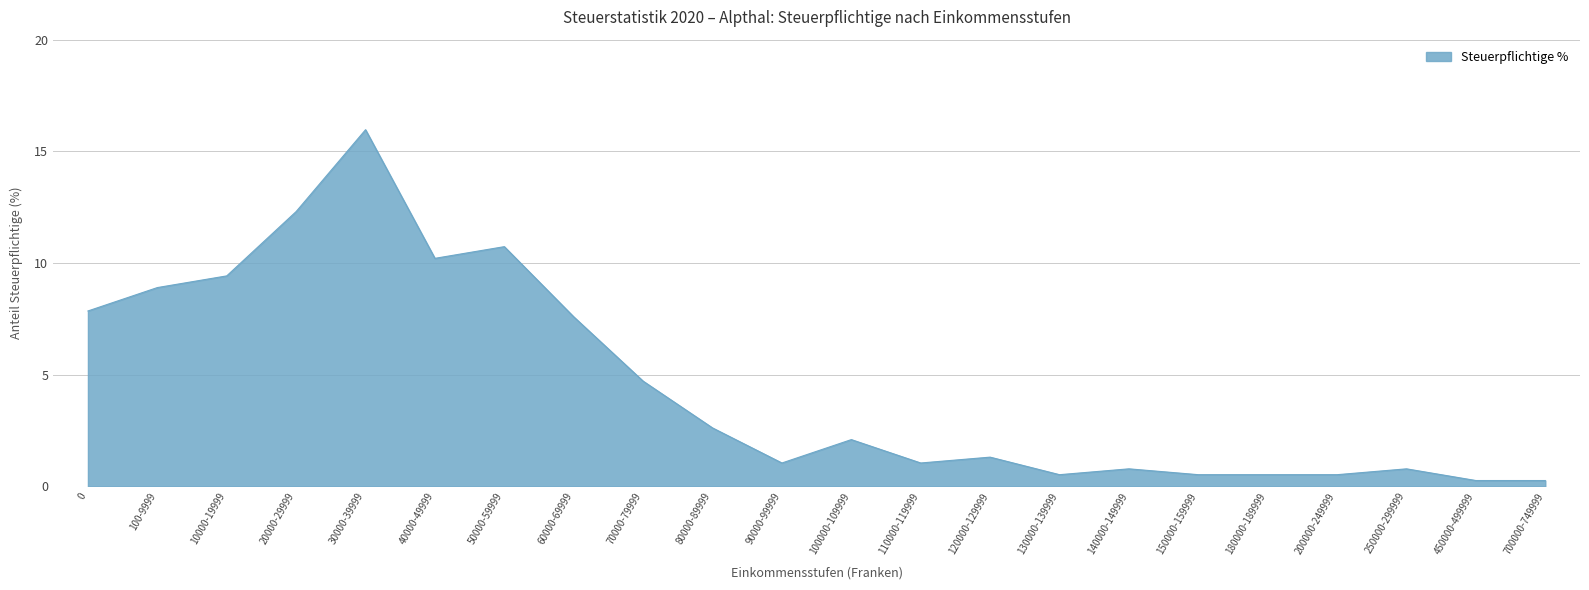

What is the difference between the maximum and second lowest values?

15.7